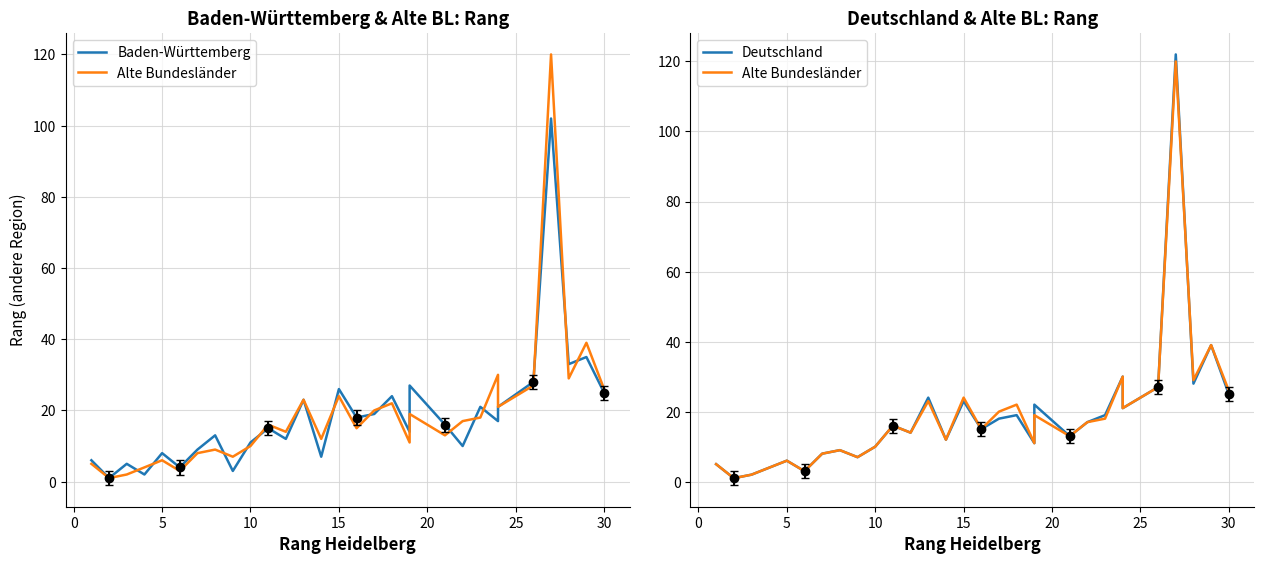

Is the value of Deutschland at 24 greater than the value of Alte Bundesländer at 10?

Yes